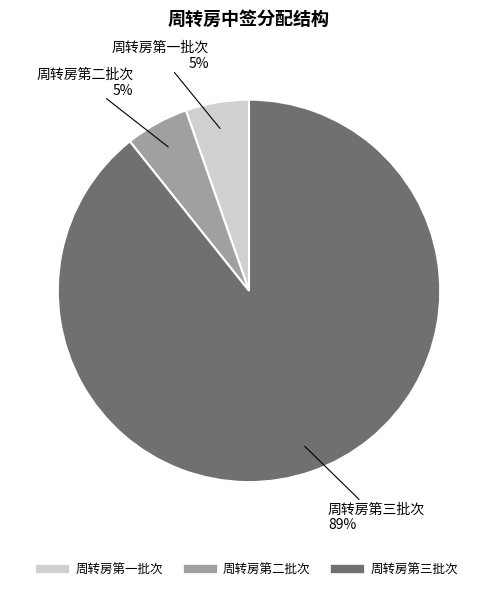

Which slice is the largest?

周转房第三批次